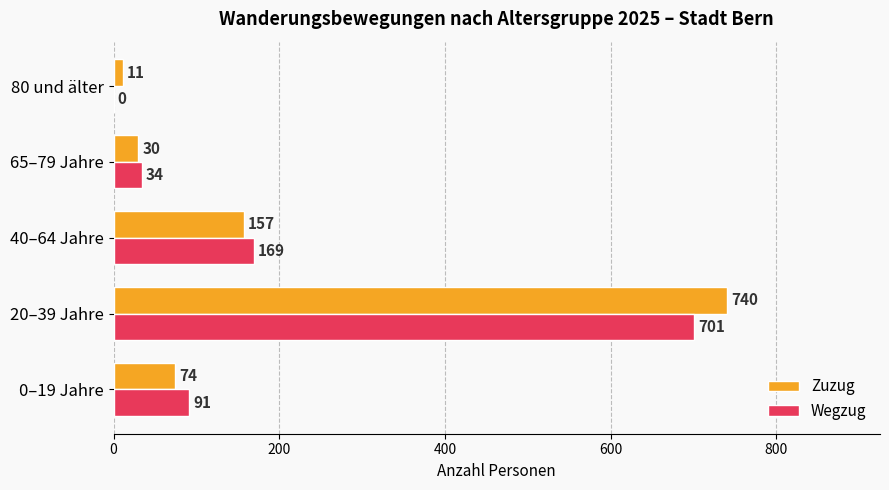

Between 20–39 Jahre and 40–64 Jahre, which series saw the biggest shift?

Zuzug